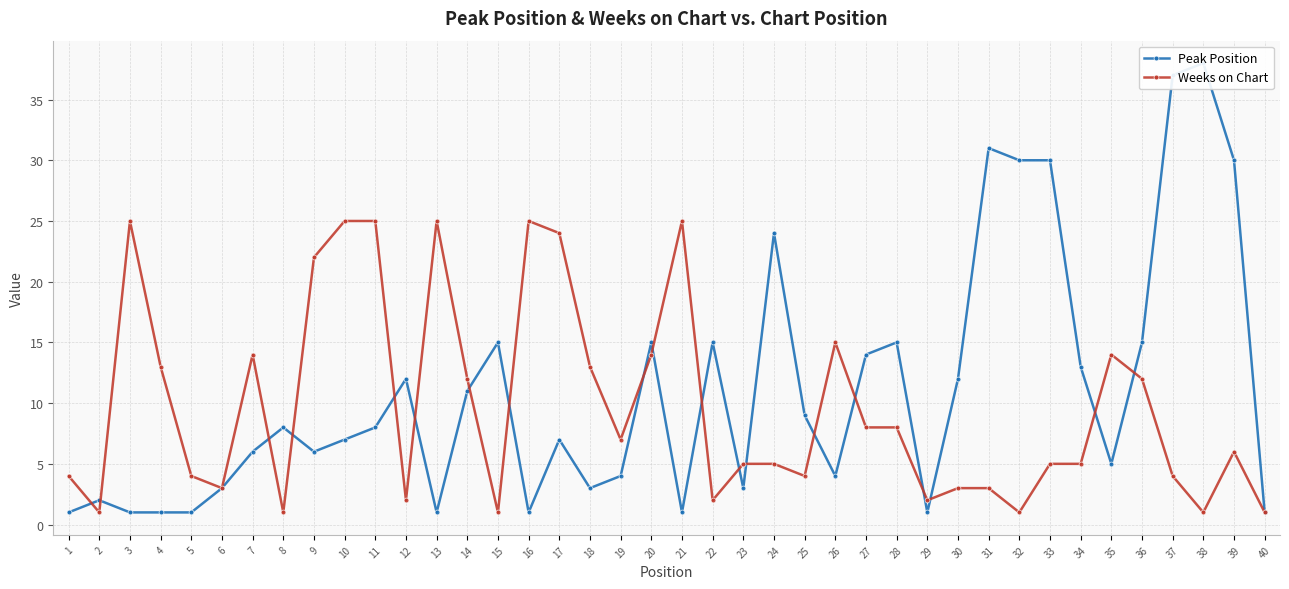

What is the total value across all series at 15?

16